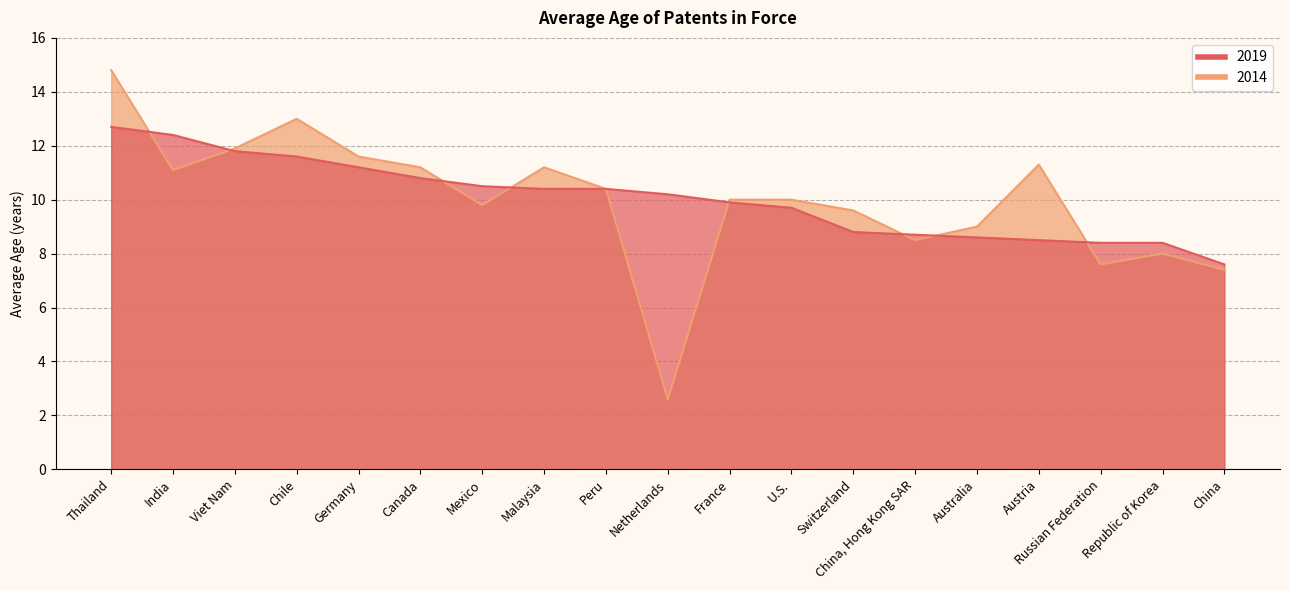

What is the label of the 3rd point from the right?

Russian Federation